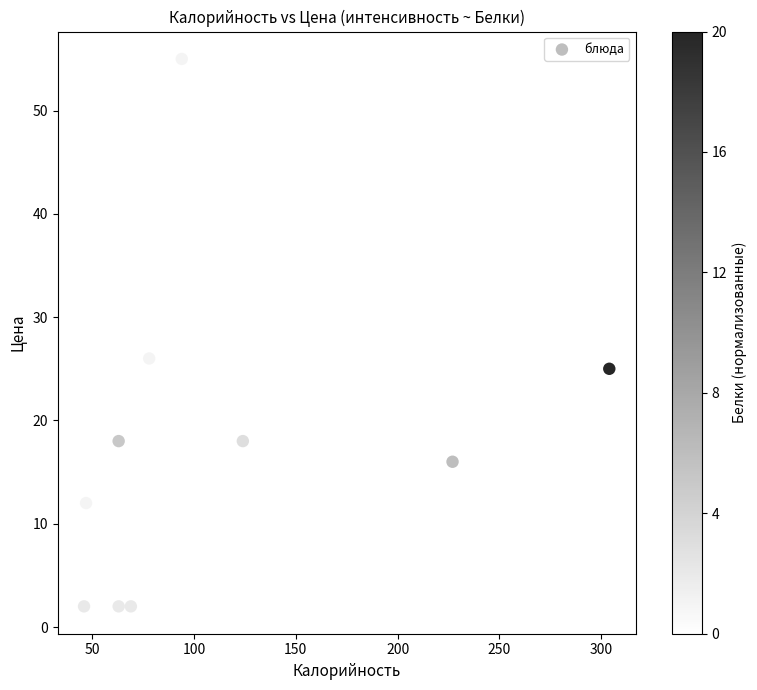

What is the range of X values (max minus min)?

258